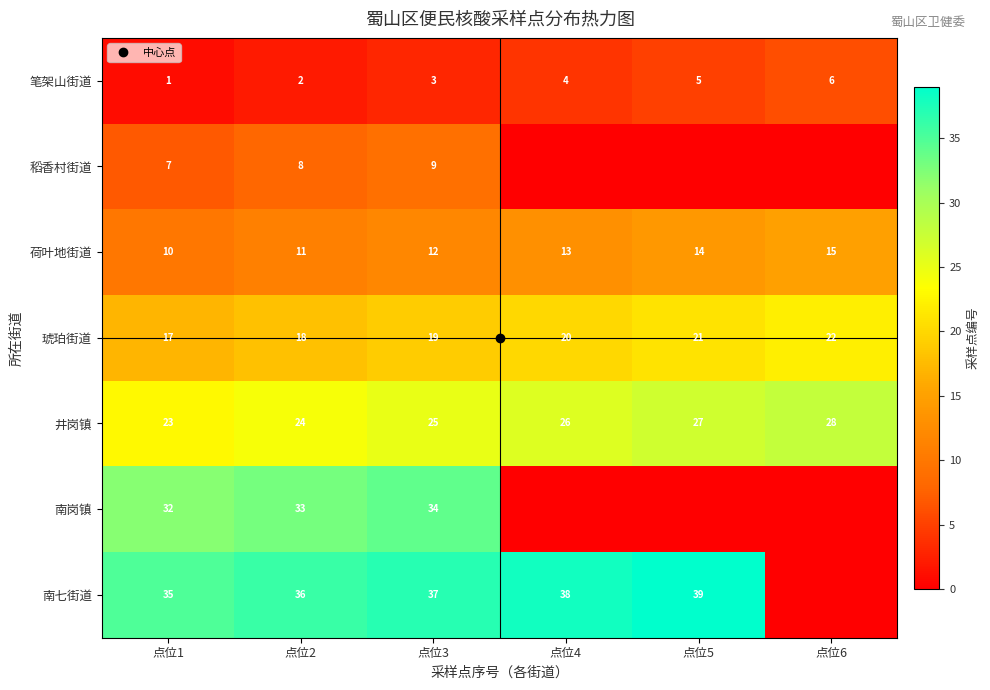

Rank the series at 点位4 from highest to lowest value.

南七街道, 井岗镇, 琥珀街道, 荷叶地街道, 笔架山街道, 稻香村街道, 南岗镇